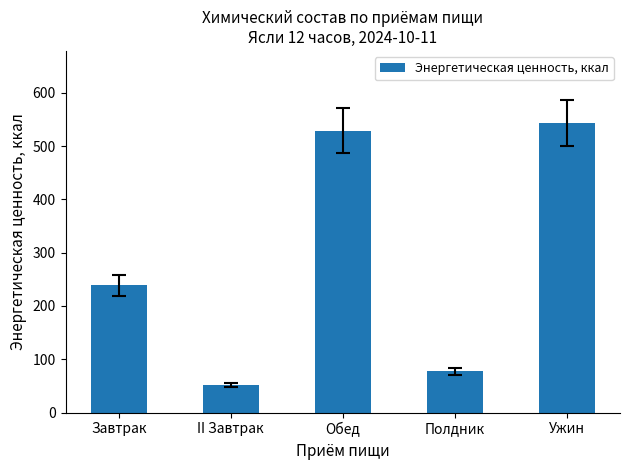

What is the difference between the second highest and minimum values?

477.1